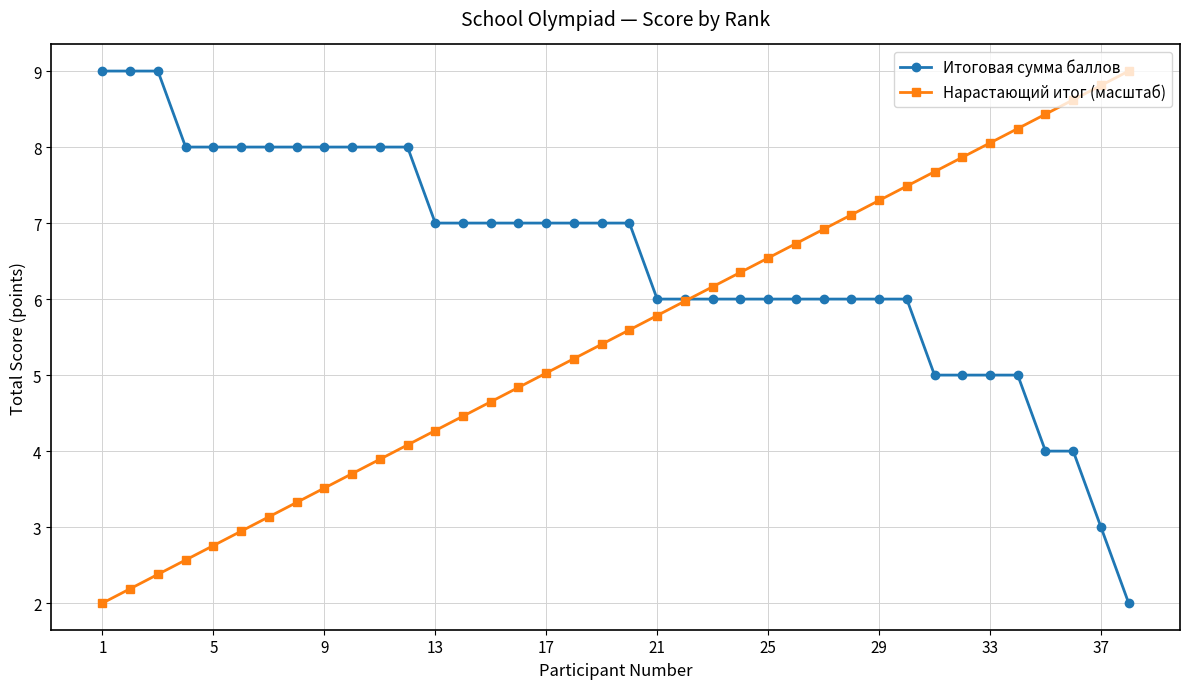

Which series has the largest total across all categories?

Итоговая сумма баллов